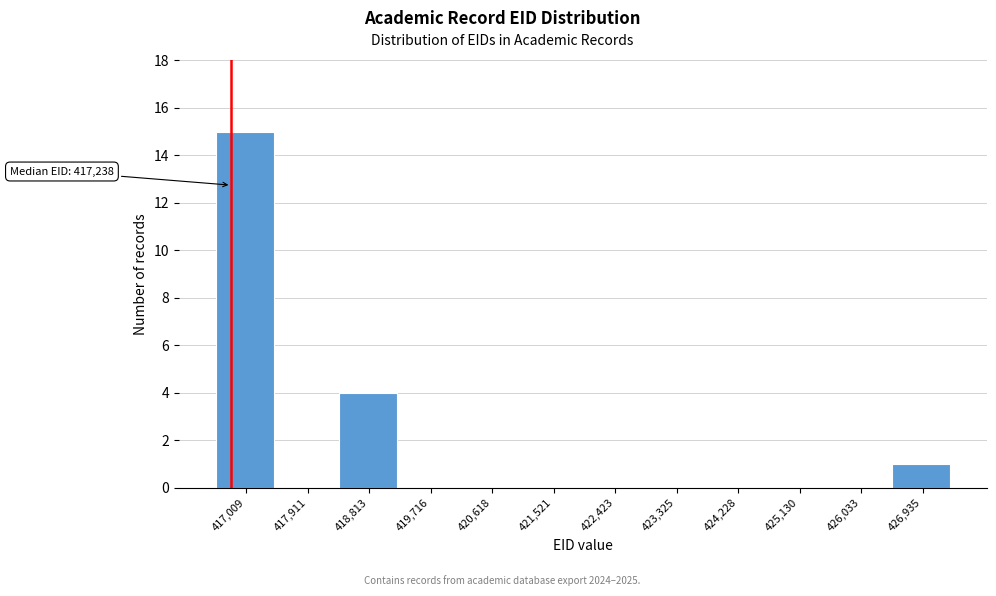

Reading left to right, transcribe all the data shown in this chart.

417,009=15	417,911=0	418,813=4	419,716=0	420,618=0	421,521=0	422,423=0	423,325=0	424,228=0	425,130=0	426,033=0	426,935=1